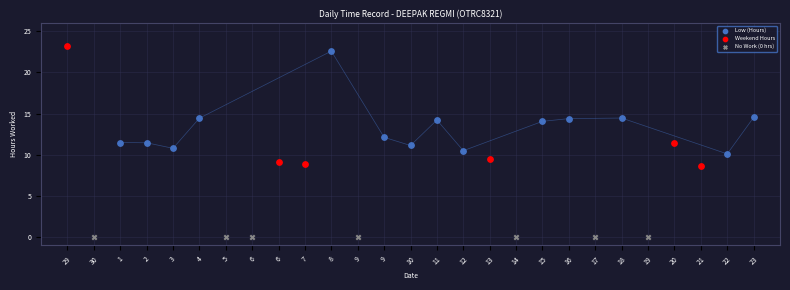

Which series contains the lowest Y value?

No Work (0 hrs)